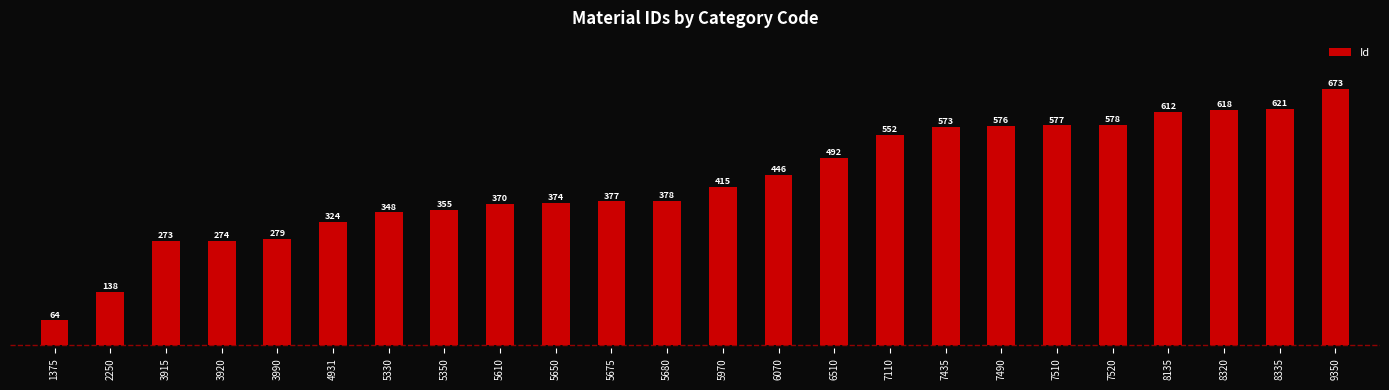

What is the difference between the maximum and second lowest values?

535